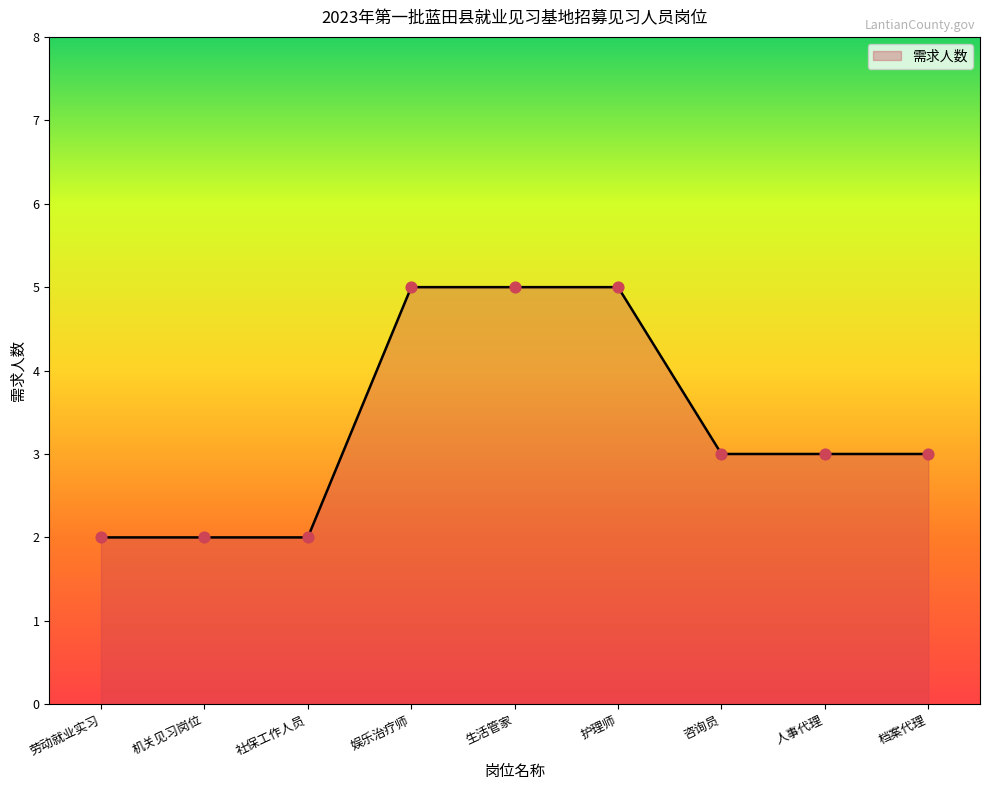

Approximately how many times larger is the value at 人事代理 compared to 娱乐治疗师?

0.6